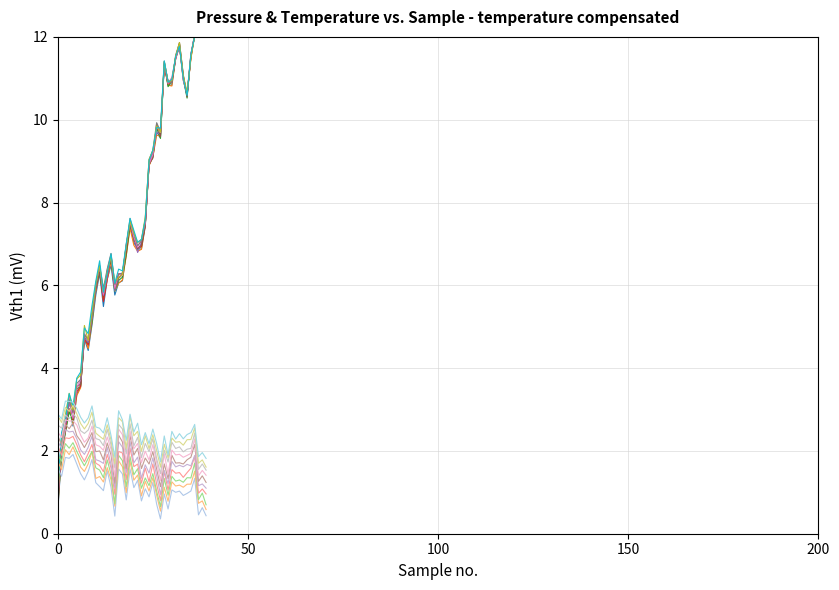

What is the maximum value for temperature?

1.9